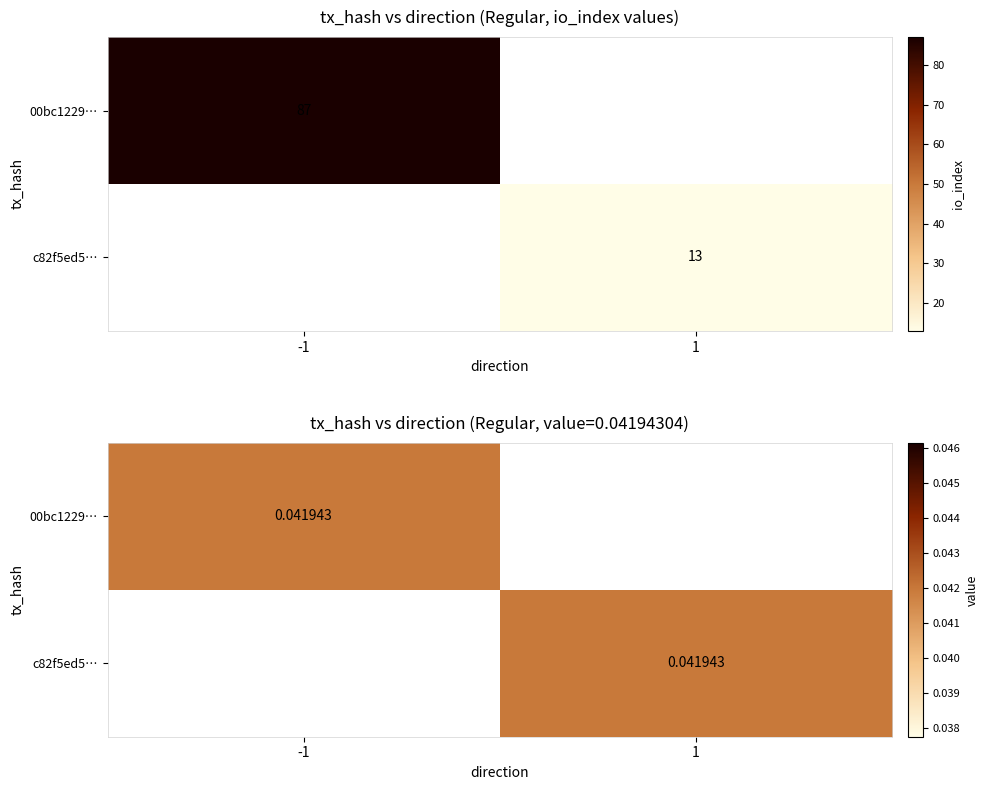

Which series has the largest total across all categories?

00bc1229c439fe92a9540a50664ce31fb50f908